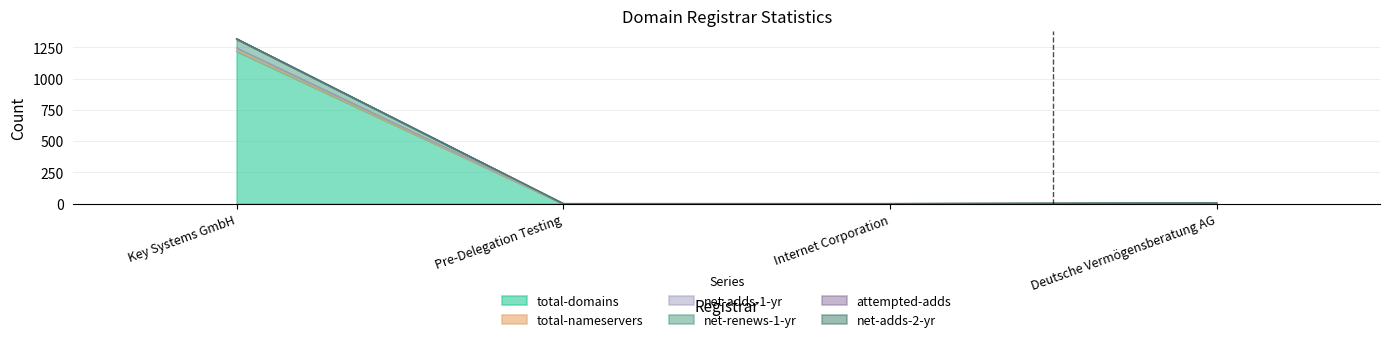

What is the maximum value for total-domains?

1218